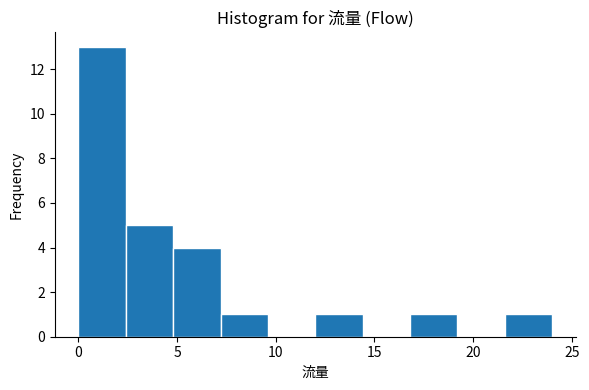

Reading left to right, transcribe this chart: for each bar, give the range it covers on the x-axis and its height. Neither the bar edges nor the heights are printed on the chart, so give them approximately, as read against the axes.

0.0 to 2.4: 13
2.4 to 4.8: 5
4.8 to 7.2: 4
7.2 to 9.6: 1
9.6 to 12.0: 0
12.0 to 14.4: 1
14.4 to 16.8: 0
16.8 to 19.2: 1
19.2 to 21.6: 0
21.6 to 24.0: 1